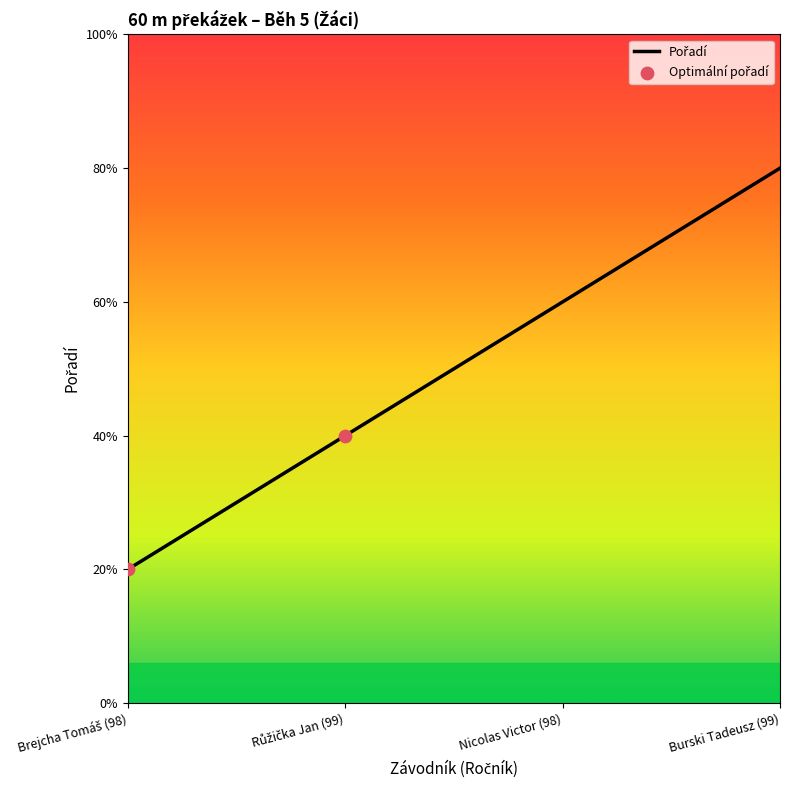

Does the chart have visible grid lines?

No